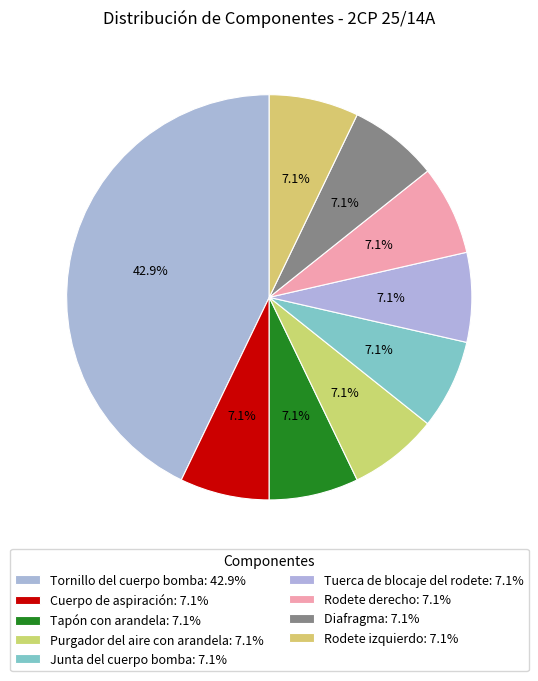

How many segments does this pie chart have?

9